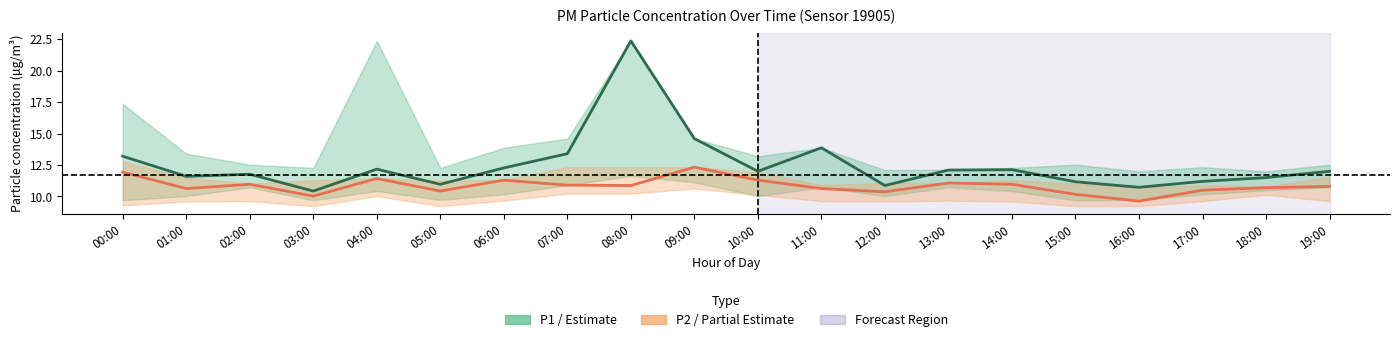

Which series has the largest range (max minus min)?

P1